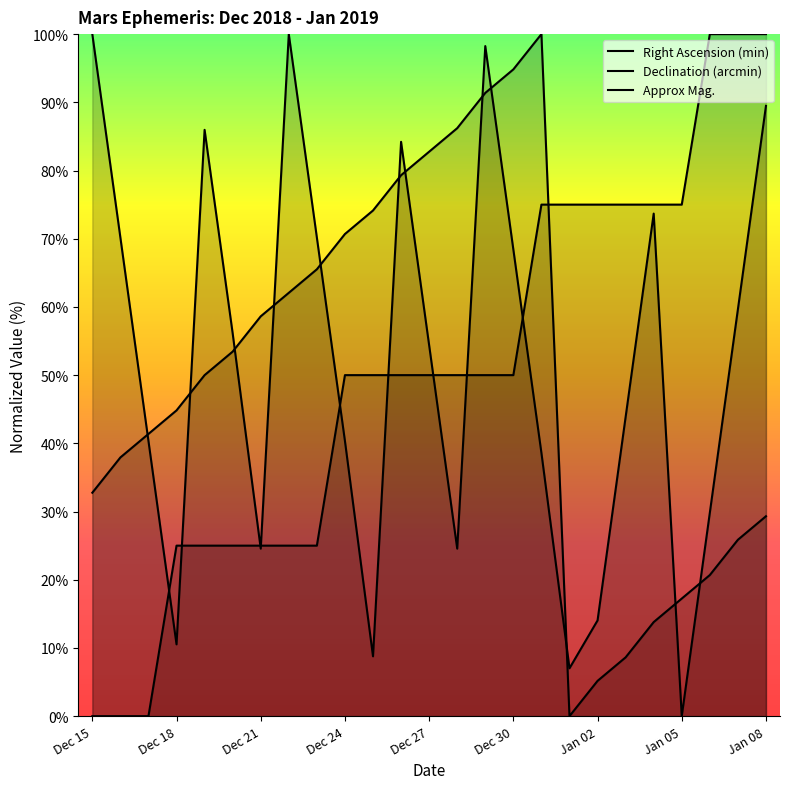

In Right Ascension (min), how many points are lower than both neighbors (excluding endpoints)?

1